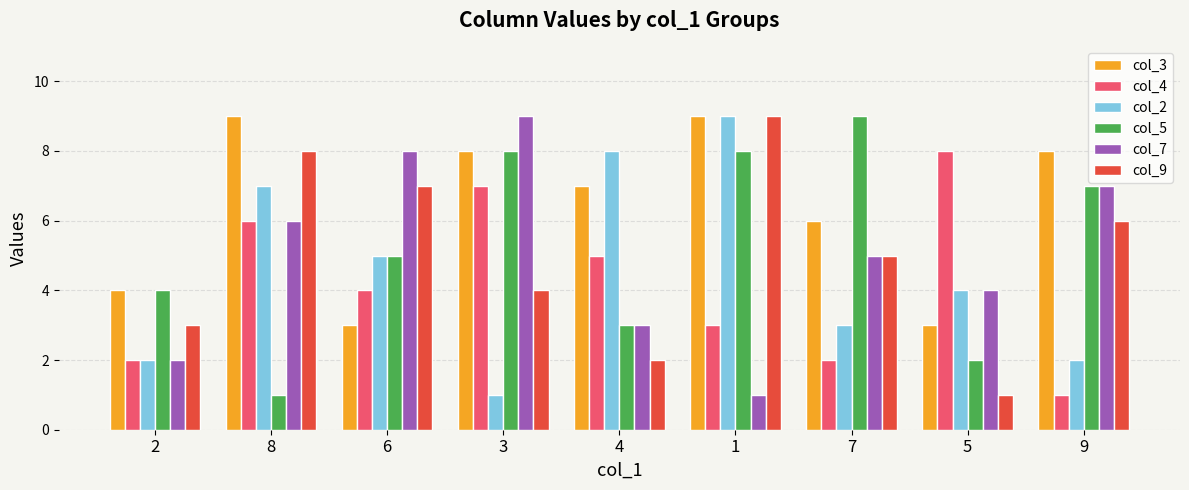

The col_3 series shows 11 at 4. True or false?

False